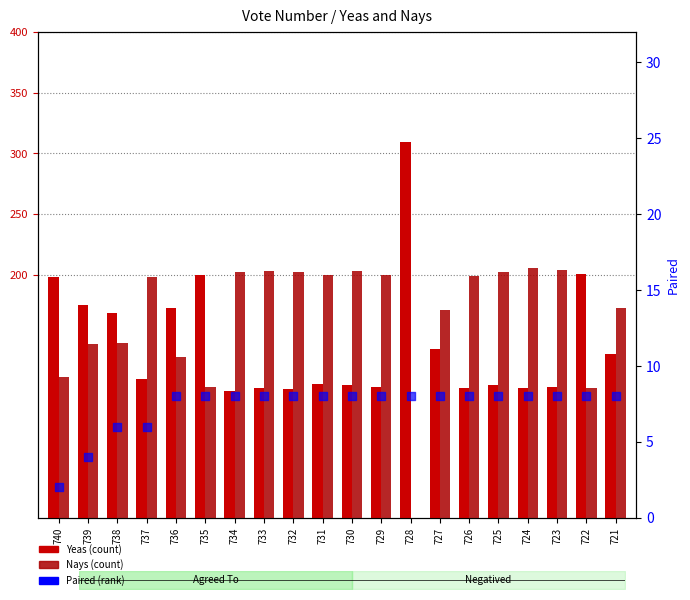

Which series reaches the maximum Y coordinate?

Yeas